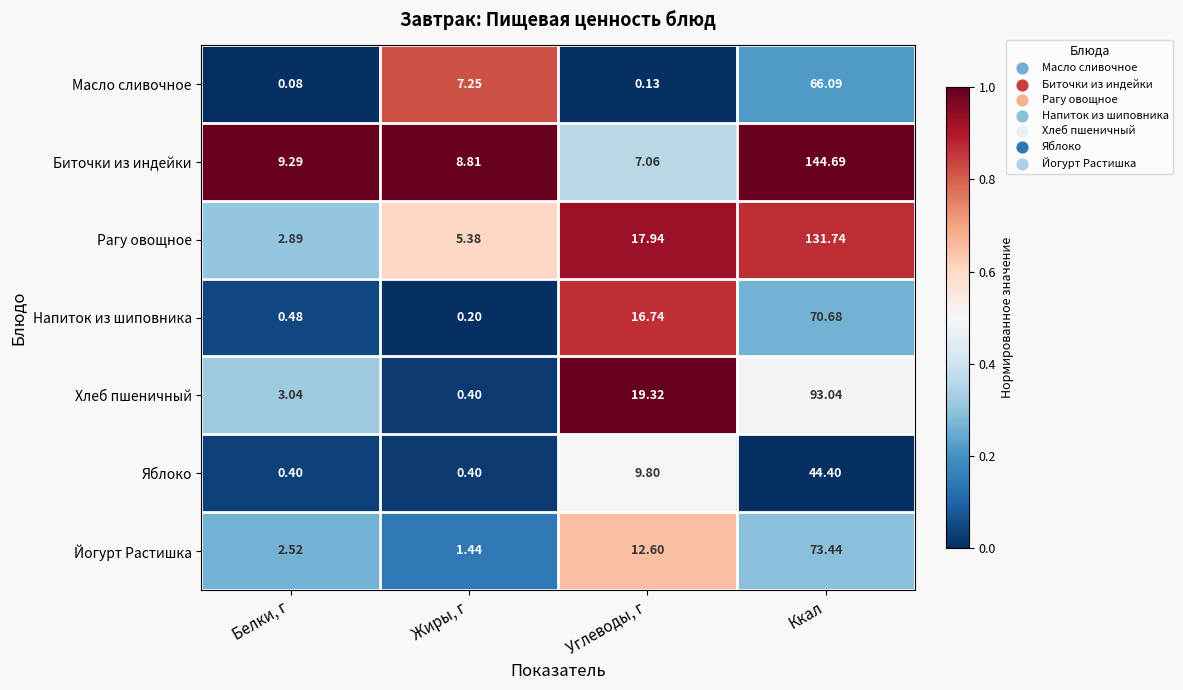

Rank the categories by Биточки из индейки value from lowest to highest.

Углеводы, г, Жиры, г, Белки, г, Ккал